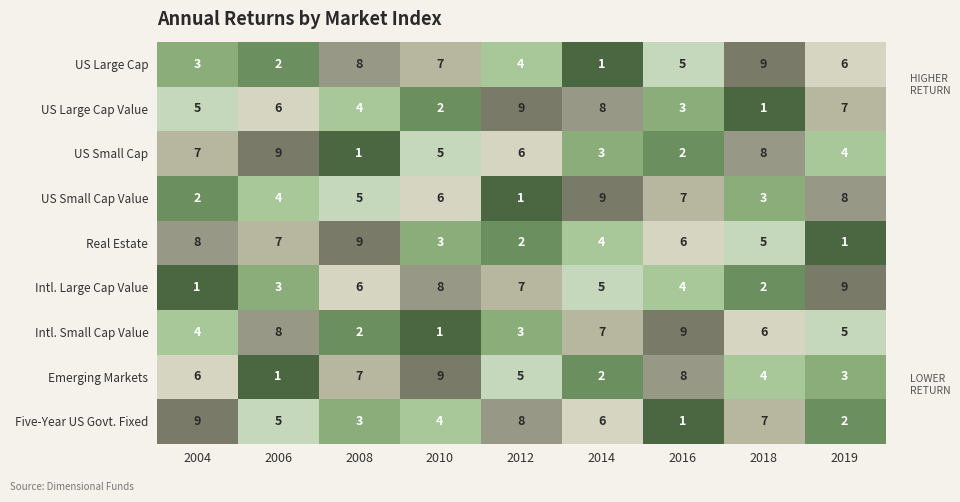

Rank the series at 2010 from highest to lowest value.

Emerging Markets, Intl. Large Cap Value, US Large Cap, US Small Cap Value, US Small Cap, Five-Year US Govt. Fixed, Real Estate, US Large Cap Value, Intl. Small Cap Value